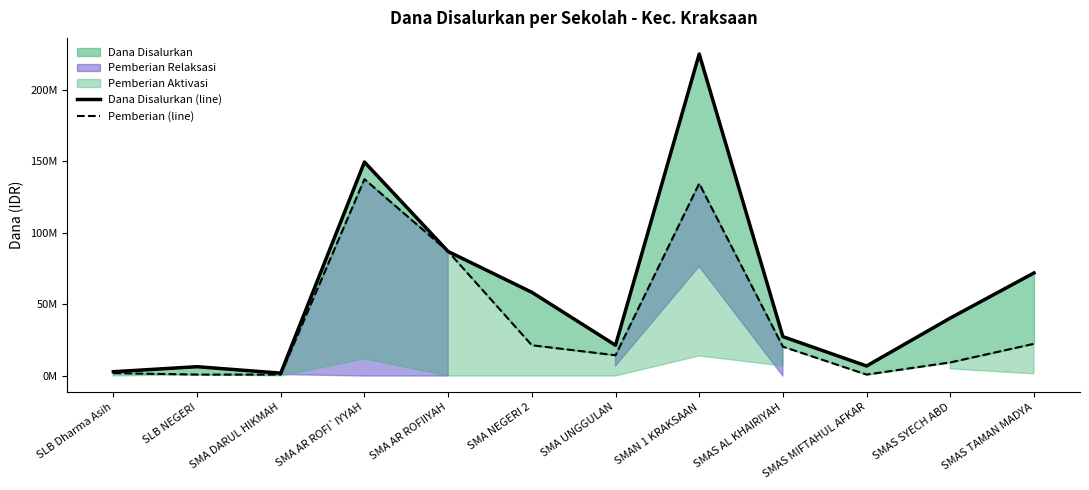

At which category does Dana Disalurkan (line) reach its first local valley?

SMA DARUL HIKMAH